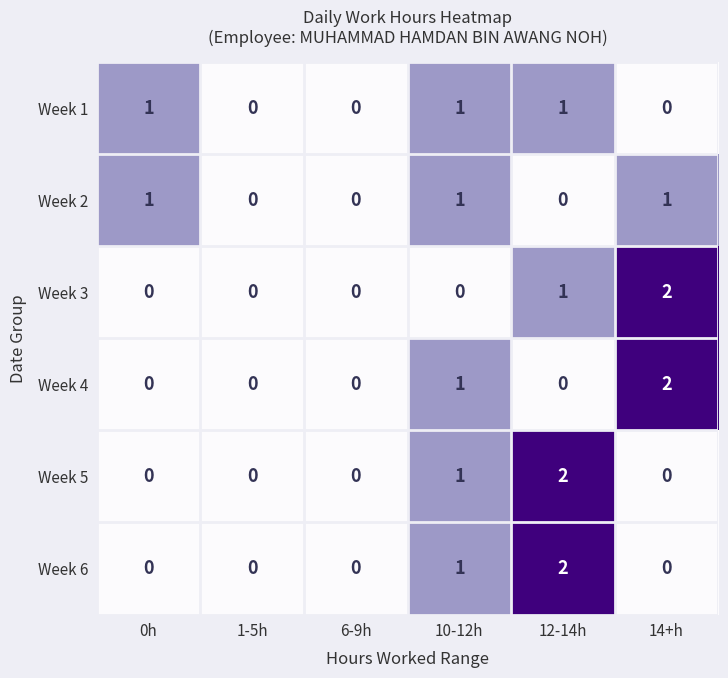

Is it true that Week 4 equals 2 at 14+h?

True